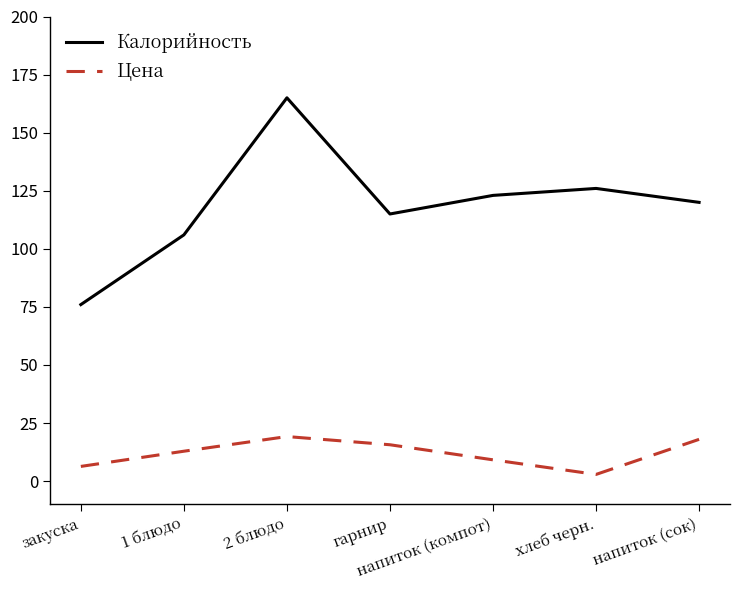

How many interior local valleys does the Цена series have?

1